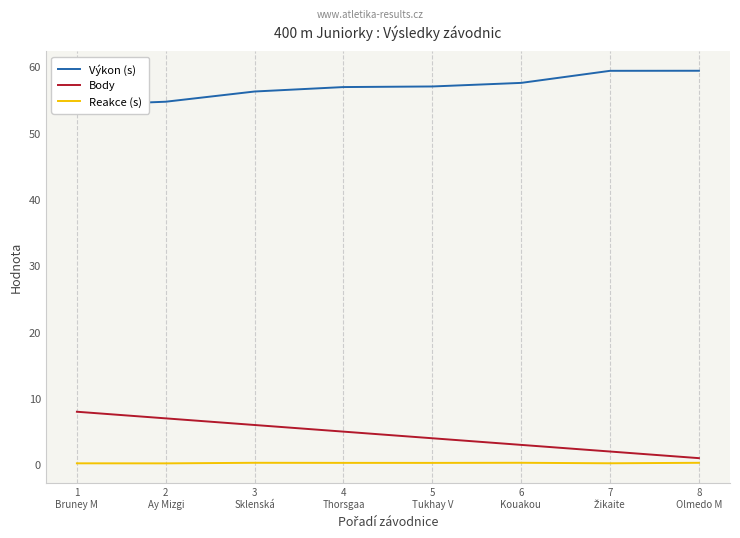

How many distinct data groups are displayed?

3